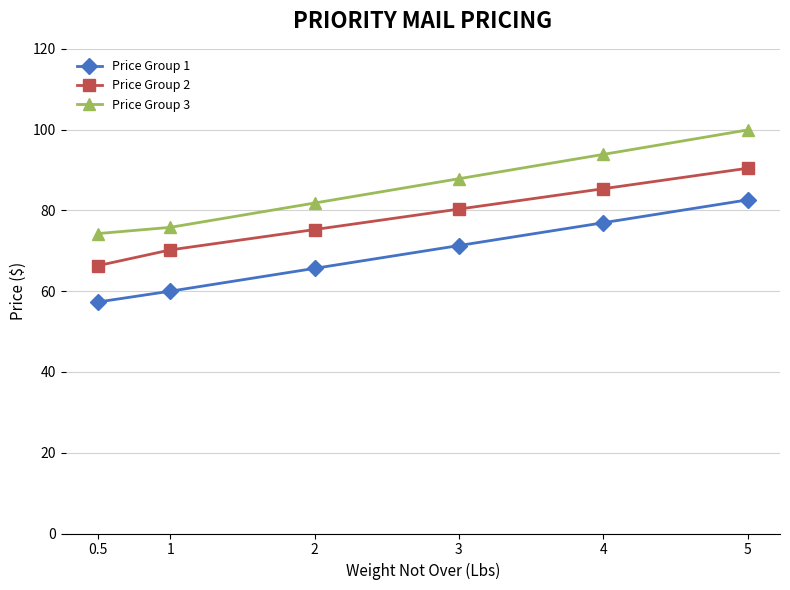

What is the total value across all series at 4?

256.2